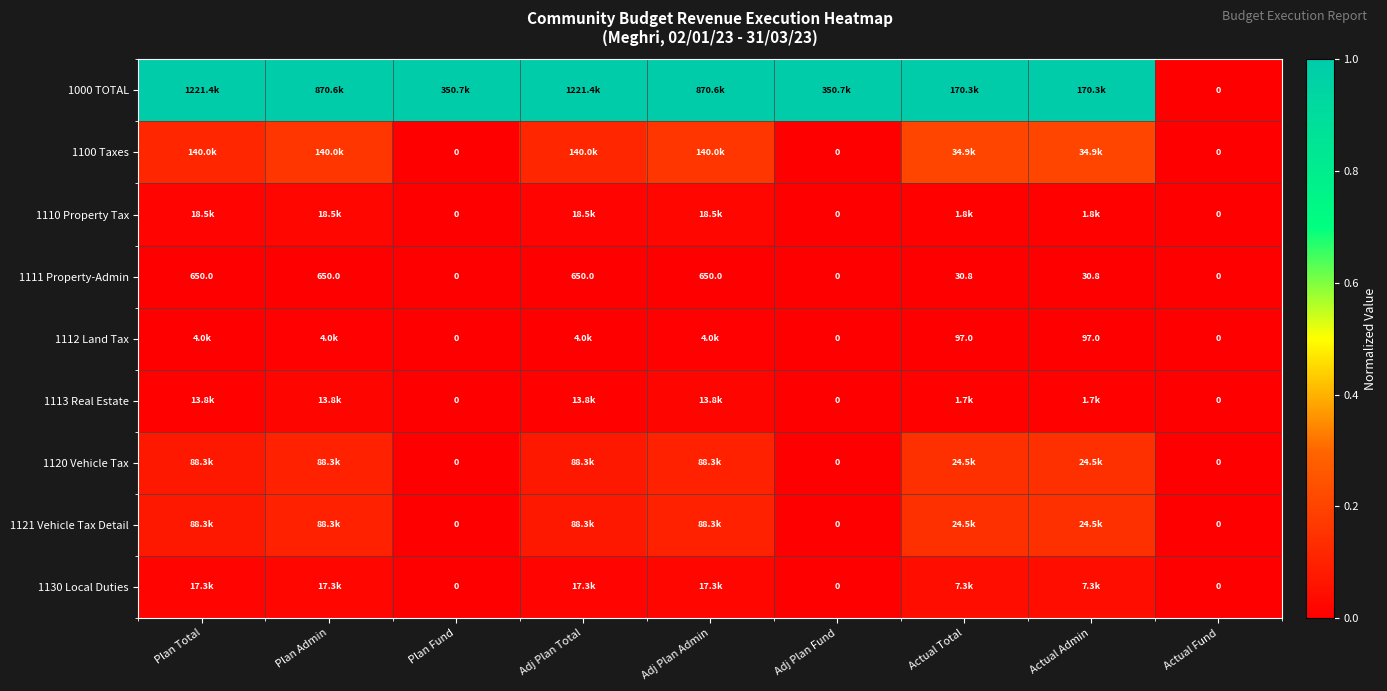

Count the 1110 Property Tax values in the range 0 to 1.

9